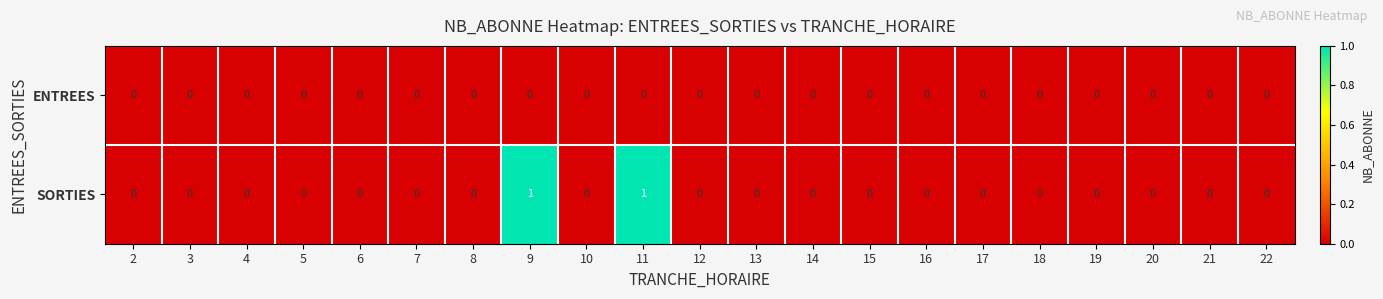

Which series has the widest spread of values?

SORTIES